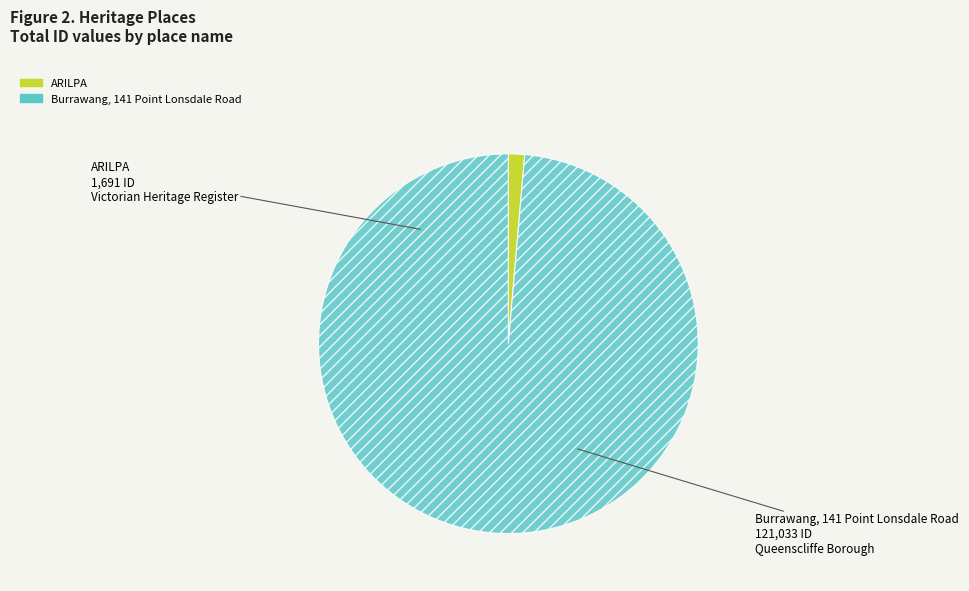

Between Burrawang, 141 Point Lonsdale Road and ARILPA, which is larger?

Burrawang, 141 Point Lonsdale Road